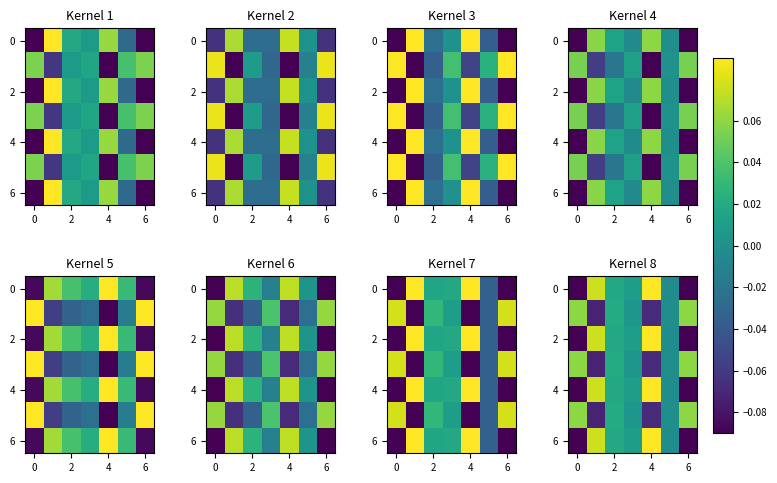

How many negative values does the 4 series have?

3